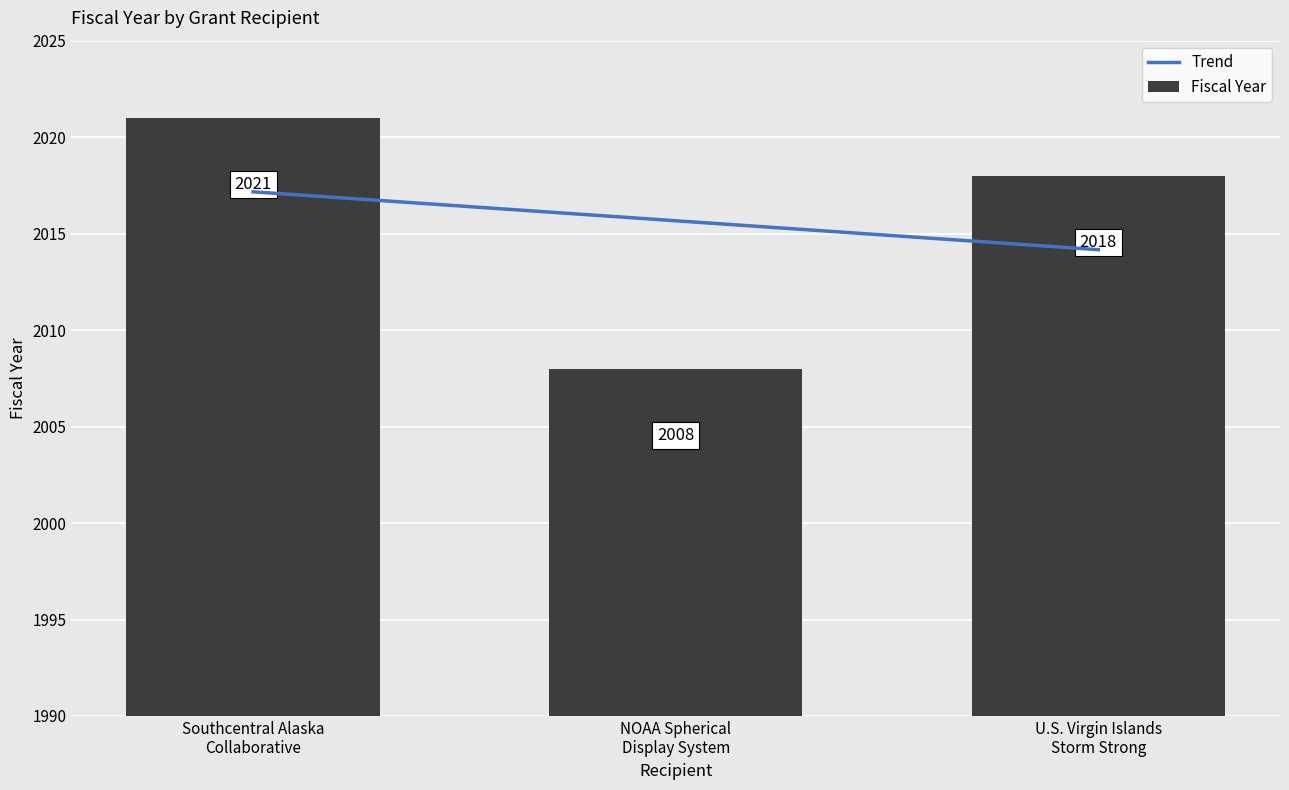

Which series has the largest total across all categories?

Trend